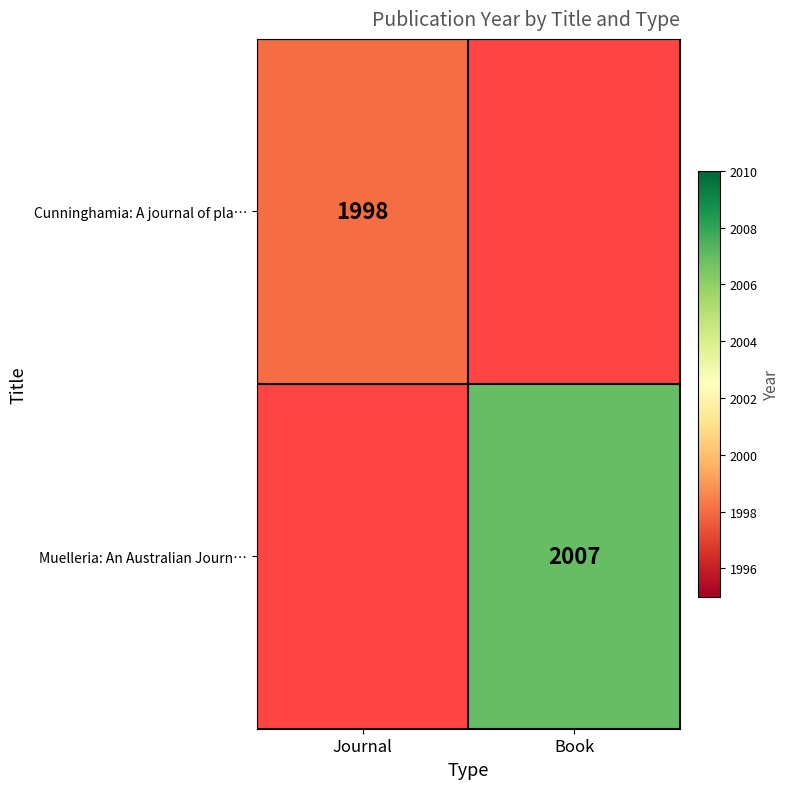

The value of Muelleria: An Australian Journ… at Book is 640. True or false?

False